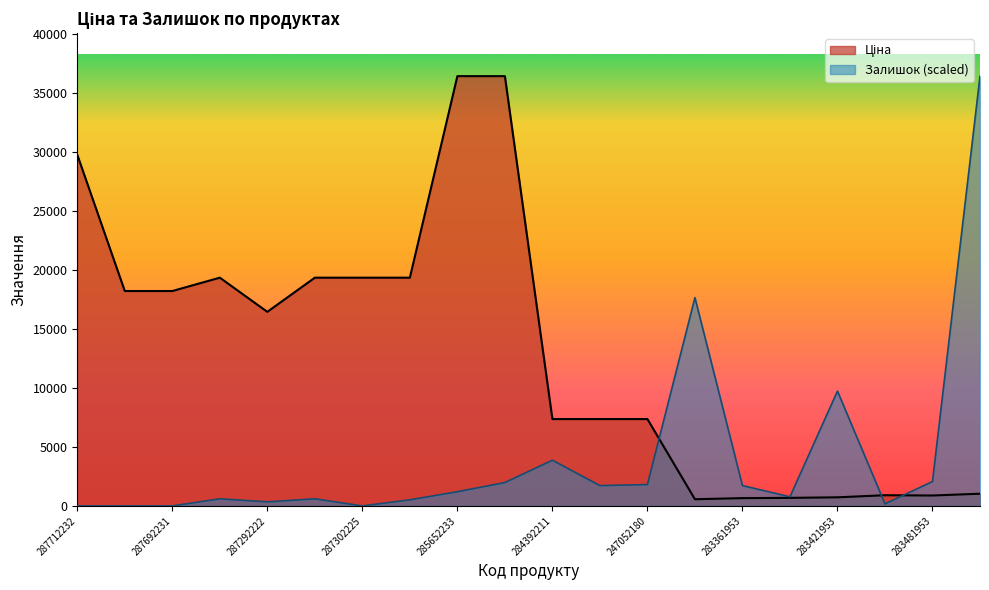

Rank the series by their maximum value, from lowest to highest.

Ціна, Залишок